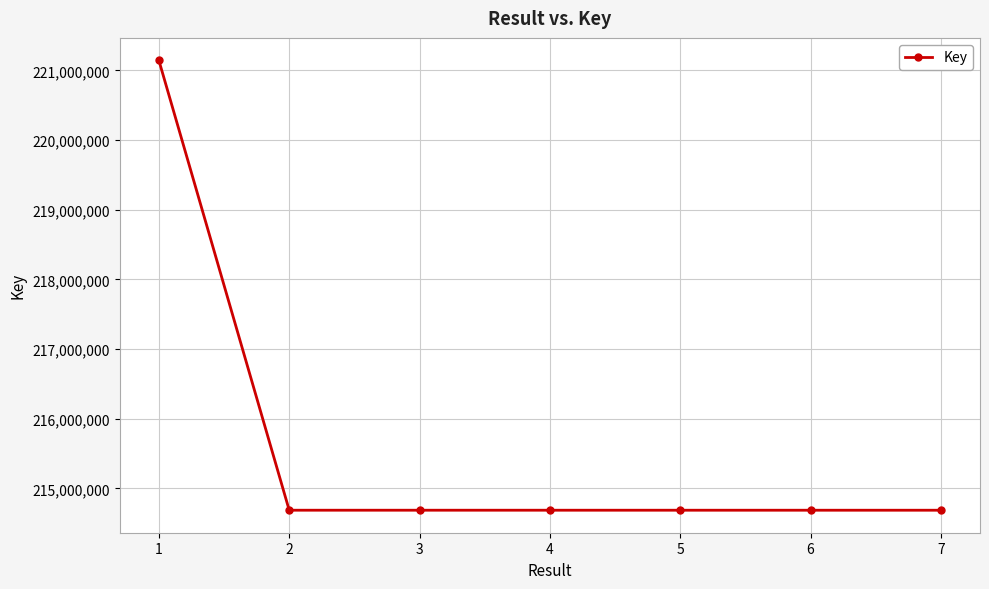

What is the value of the 4th point from the left?

214688312